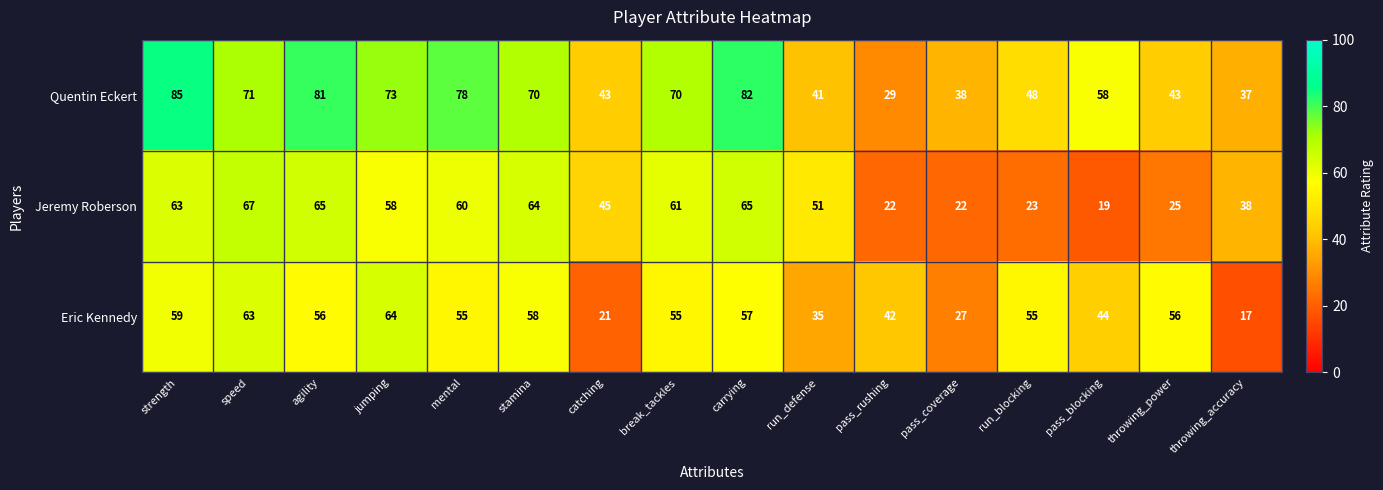

True or false: Quentin Eckert has a value of 29 at pass_blocking.

False